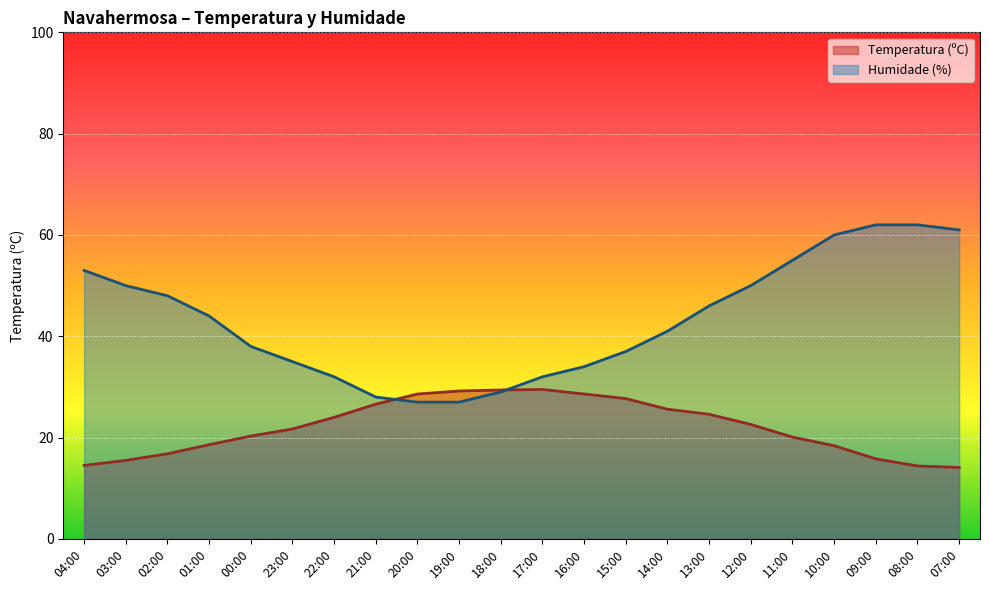

Between 21:00 and 13:00, which series saw the biggest shift?

Humidade (%)